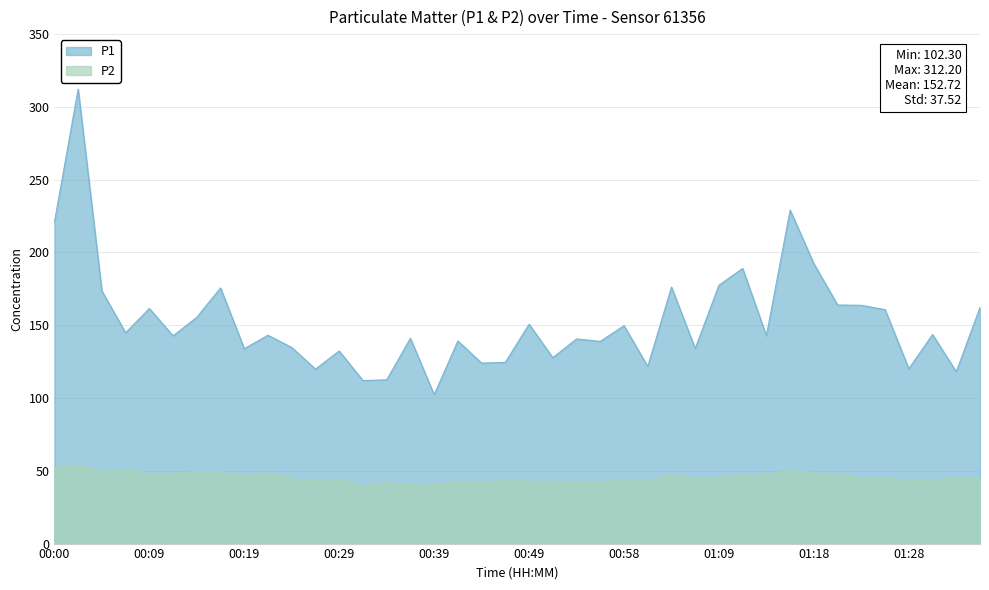

At which category does P1 reach its first local peak?

00:02